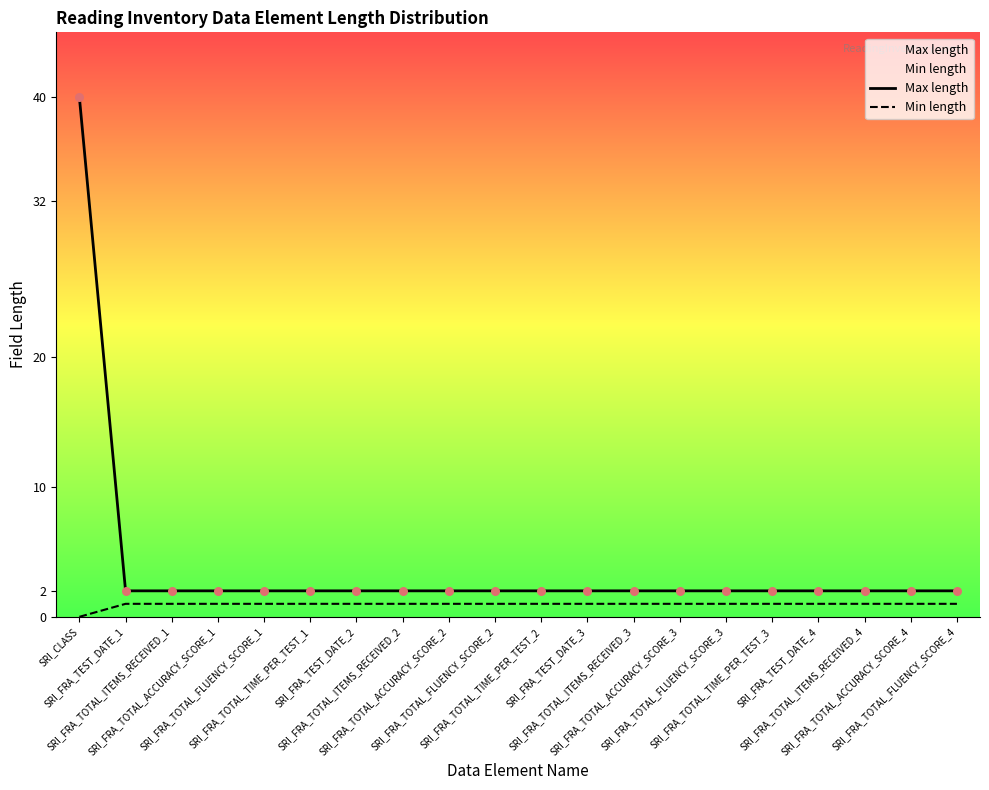

Is the value of Min length at SRI_FRA_TOTAL_ACCURACY_SCORE_4 greater than the value of Max length at SRI_FRA_TOTAL_ACCURACY_SCORE_2?

No